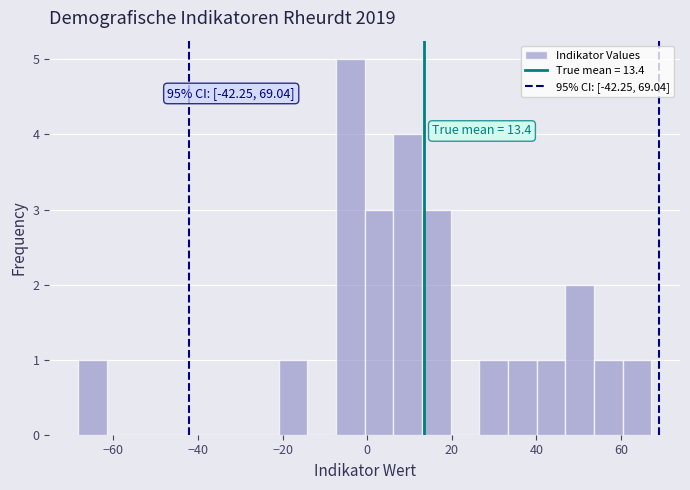

Around what value on the x-axis is the tallest bar? Give the approximate position of its centre, as read against the axis.

-4